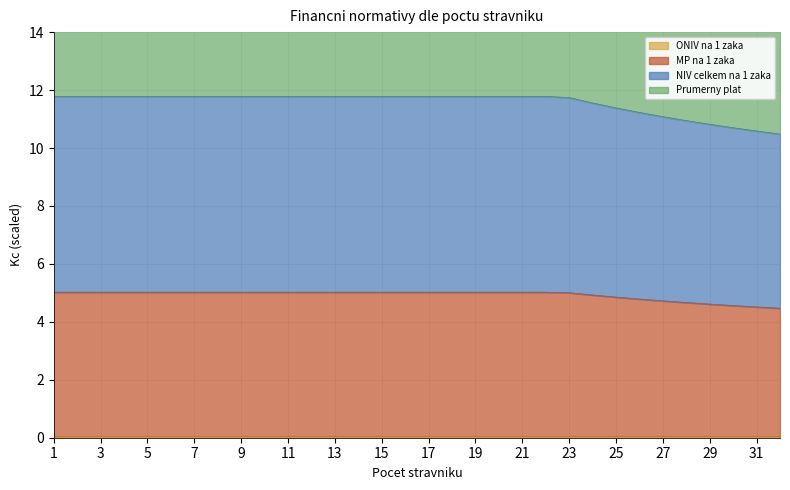

The MP na 1 zaka series shows 2.5 at 4. True or false?

False